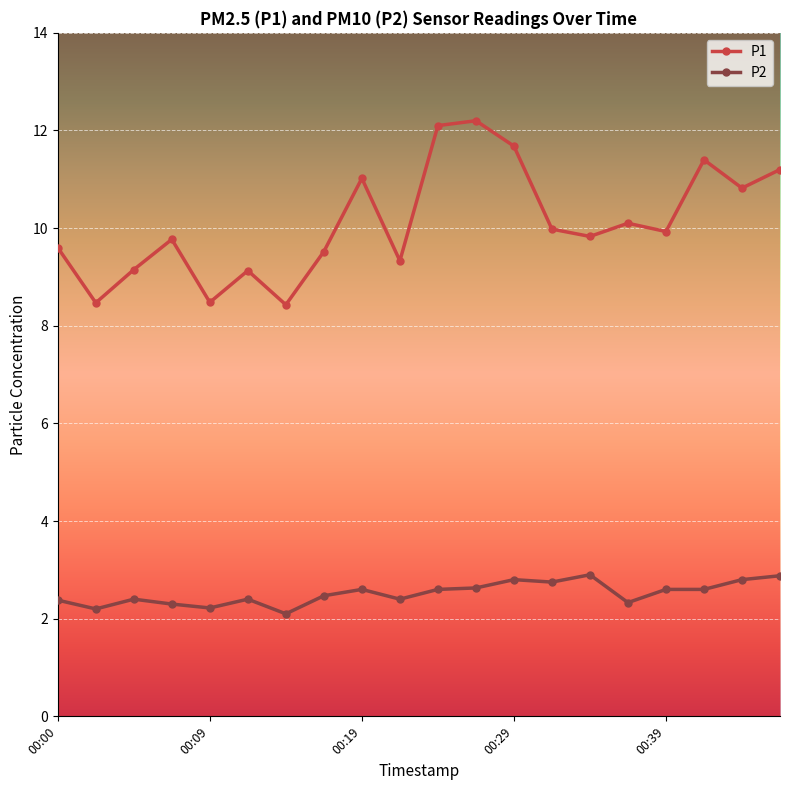

List the series in order of their overall mean, highest first.

P1, P2